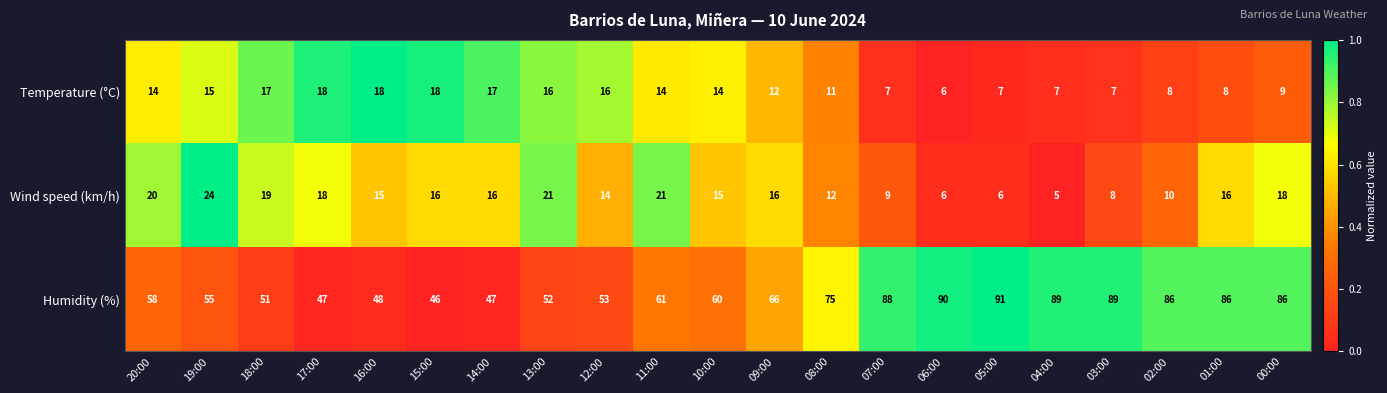

Where is Temperature (°C) nearest to the value 12?

09:00